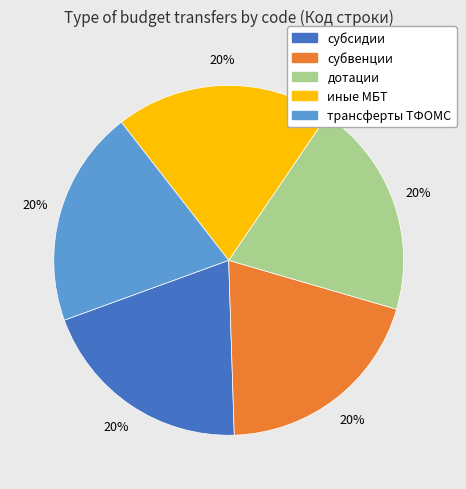

Does any single category account for the majority?

No